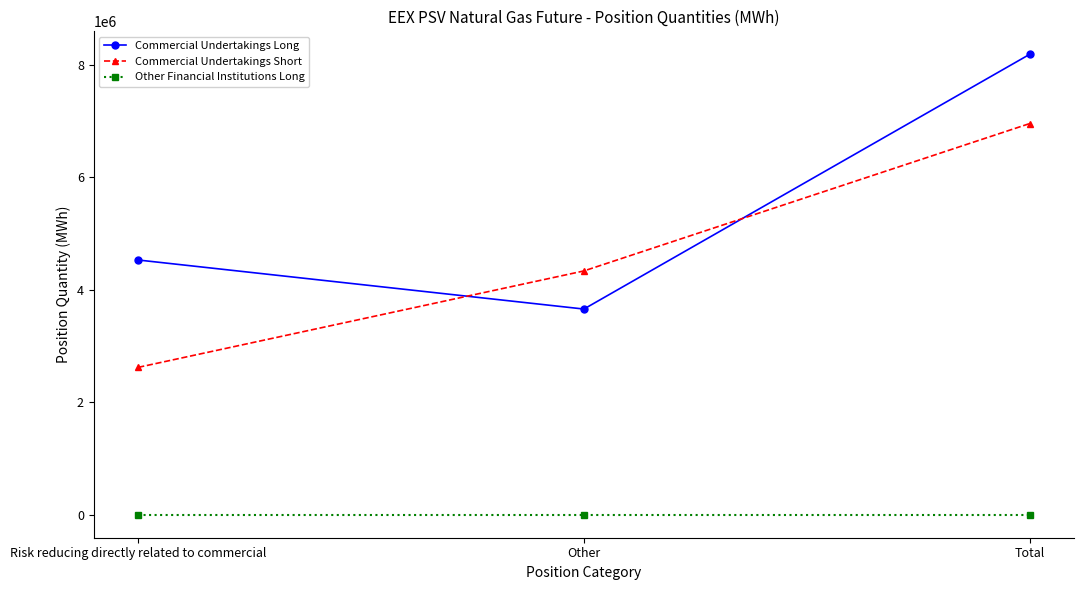

What position from the right is Total?

1